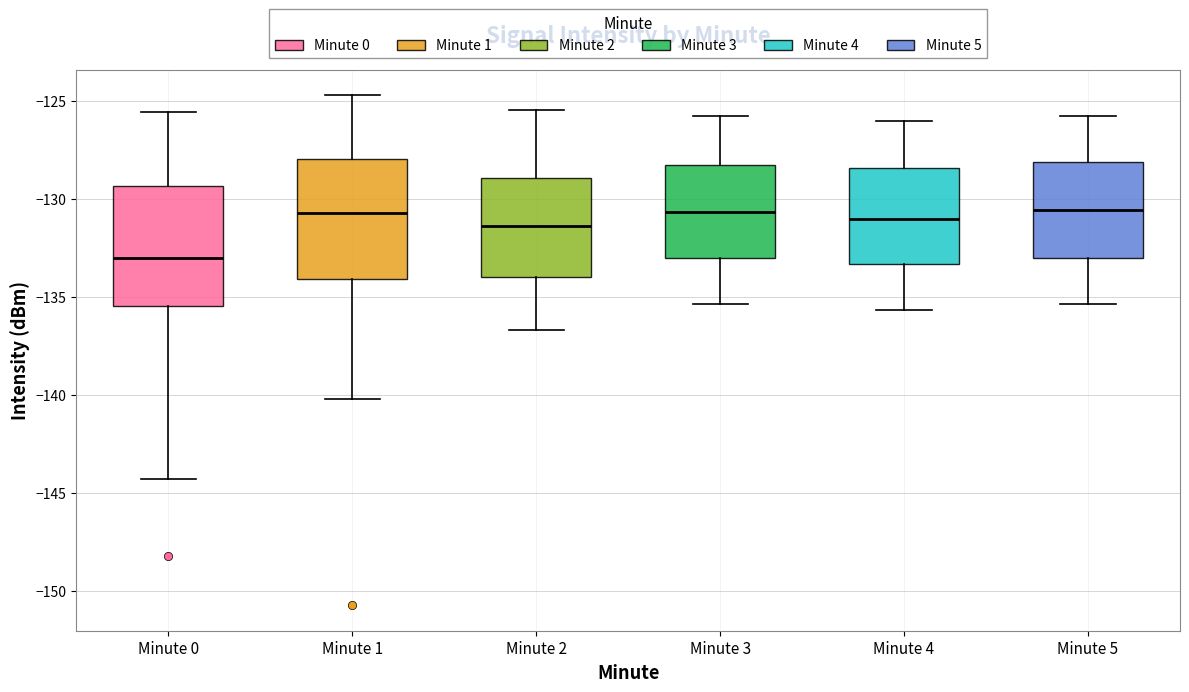

Reading left to right, read every box against the y-axis: the position of its median line, the range the box covers, and the ends of its whiskers. The values are not printed on the chart, so give them approximately, as read against the axis.

Minute 0: median -133.0, box -135.5 to -129.5, whiskers -144.5 to -125.5
Minute 1: median -130.5, box -134.0 to -128.0, whiskers -140.0 to -124.5
Minute 2: median -131.5, box -134.0 to -129.0, whiskers -136.5 to -125.5
Minute 3: median -130.5, box -133.0 to -128.5, whiskers -135.5 to -126.0
Minute 4: median -131.0, box -133.5 to -128.5, whiskers -135.5 to -126.0
Minute 5: median -130.5, box -133.0 to -128.0, whiskers -135.5 to -126.0